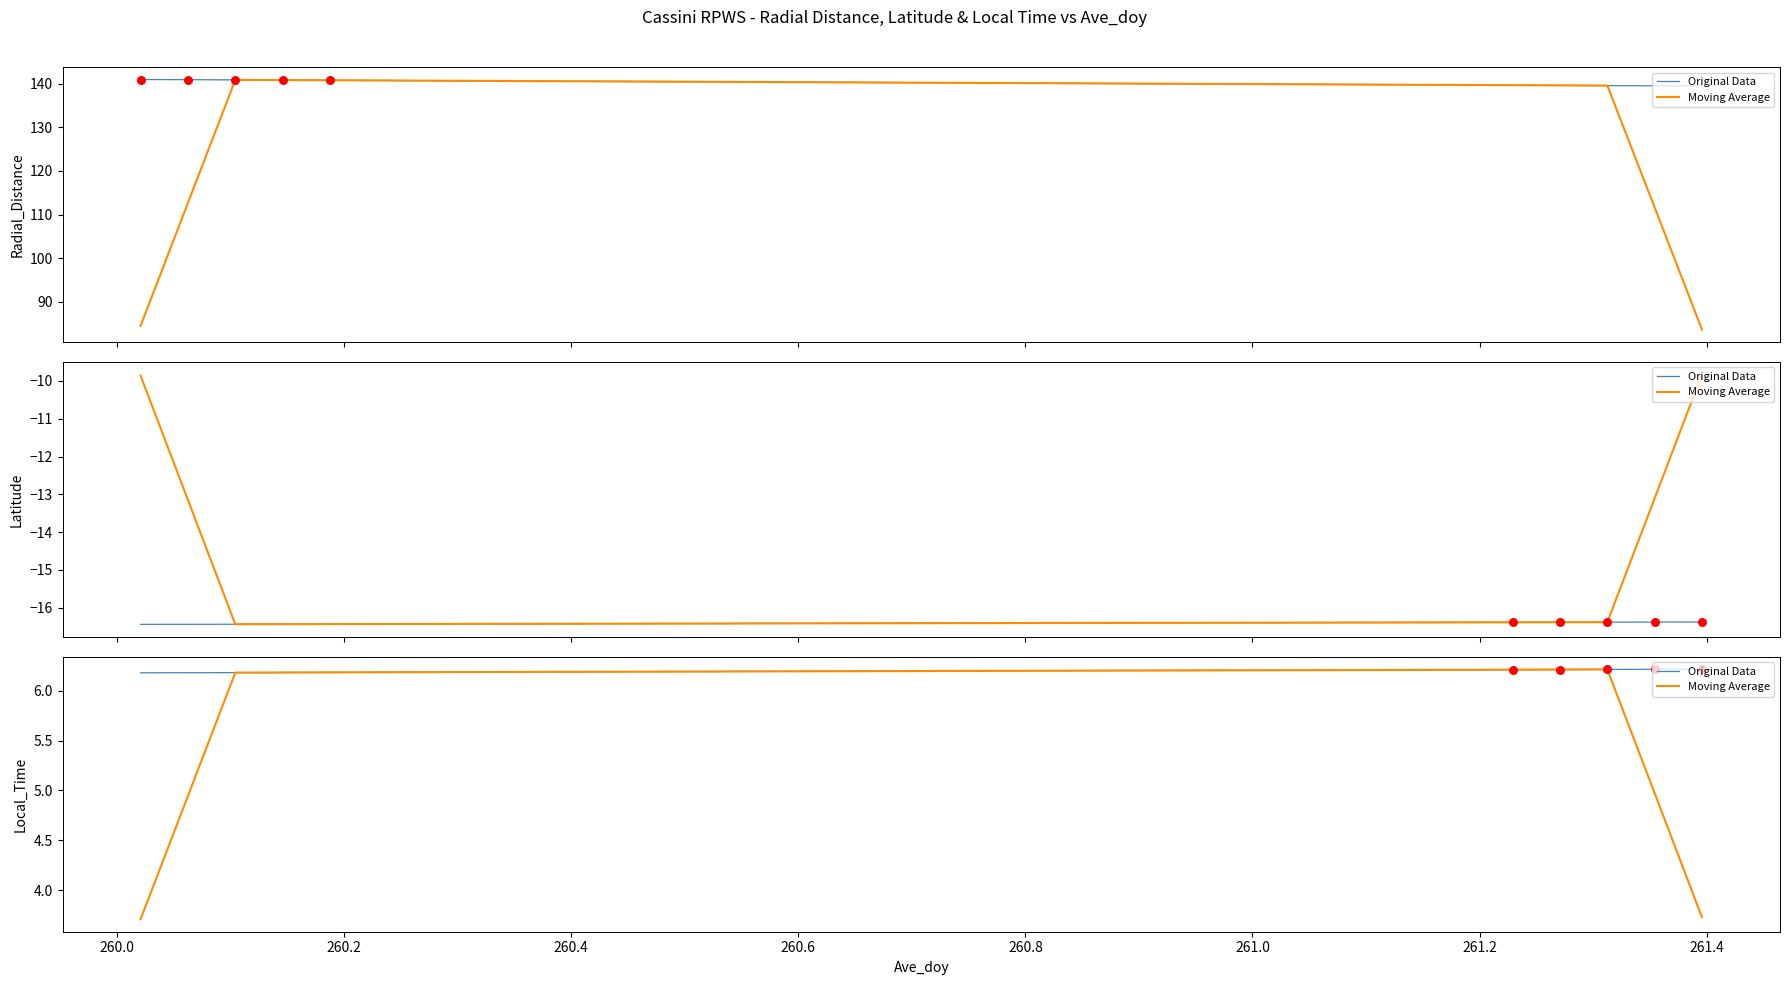

Is the value of Moving Average at 18 greater than the value of Original Data at 27?

No